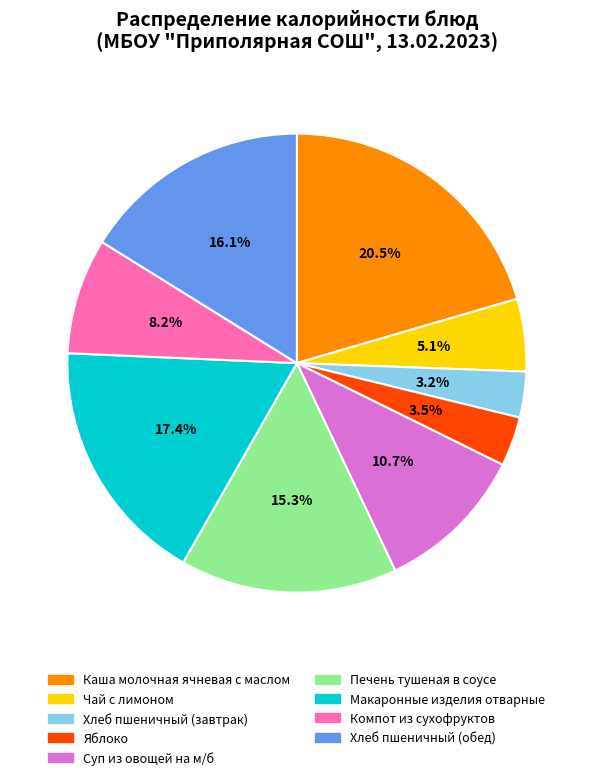

Which slice is the largest?

Каша молочная ячневая с маслом